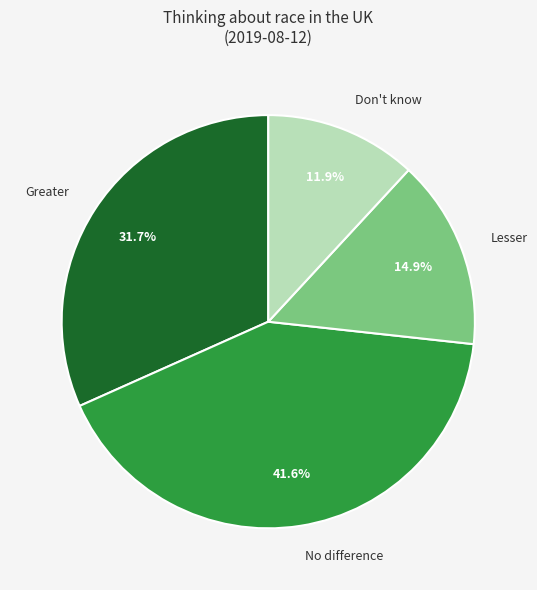

Rank the categories by value from highest to lowest.

No difference, Greater, Lesser, Don't know